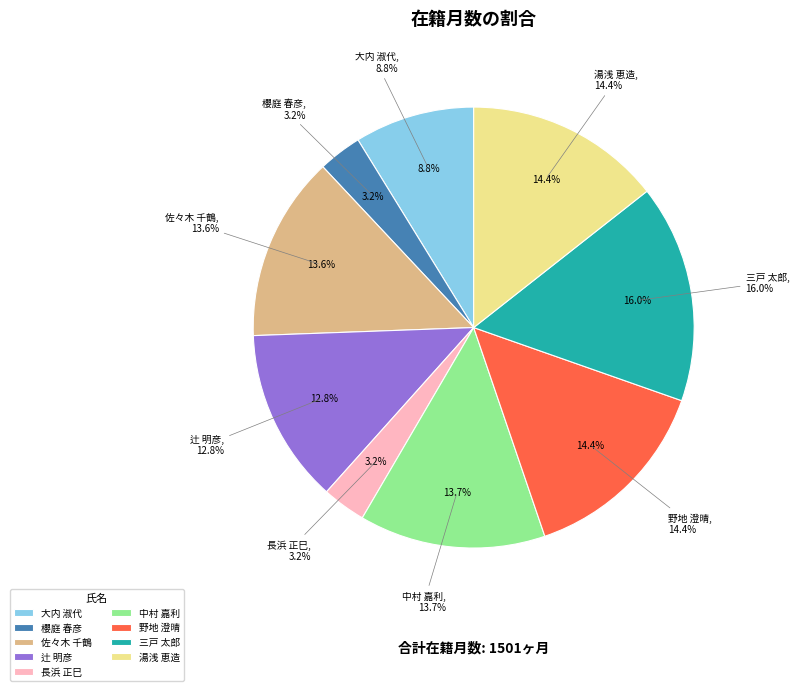

What percentage is the 湯浅 恵造 slice, to the nearest percent?

14%